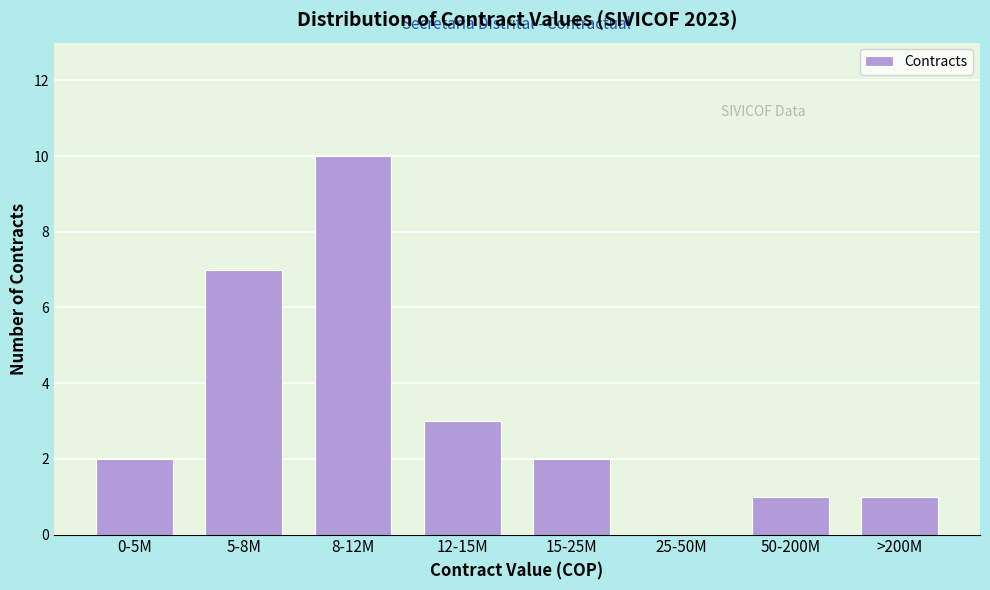

Reading left to right, extract all data points from this chart.

0-5M=2	5-8M=7	8-12M=10	12-15M=3	15-25M=2	25-50M=0	50-200M=1	>200M=1